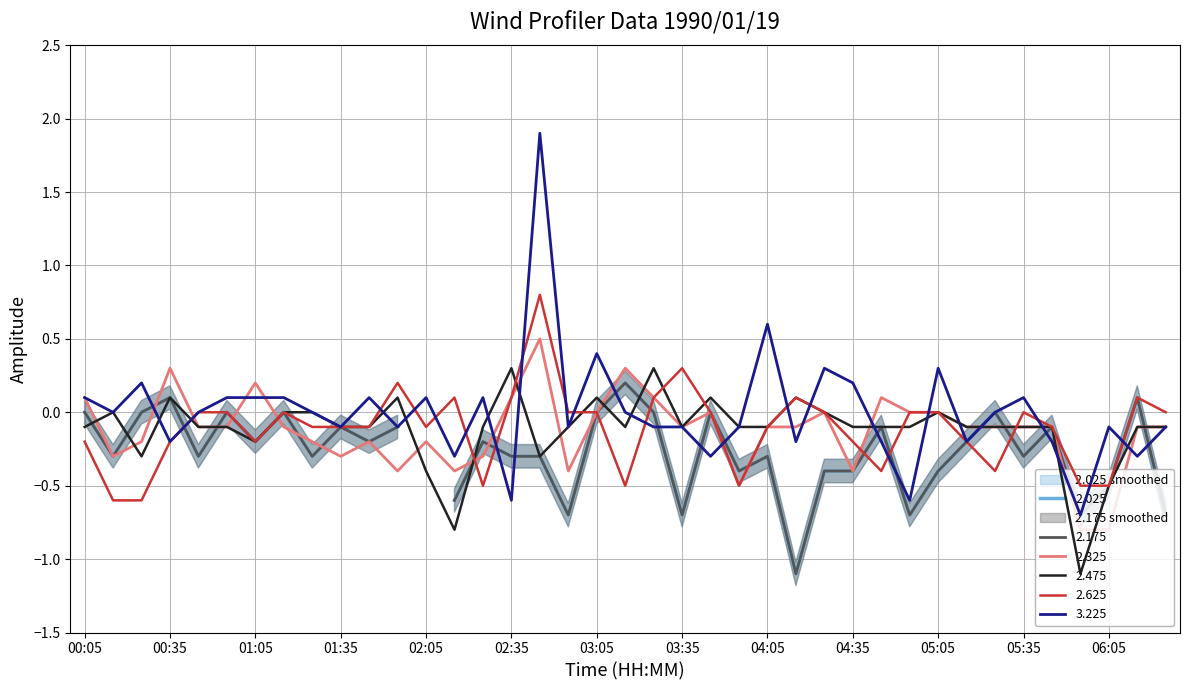

Does the chart display data point markers on the line(s)?

No